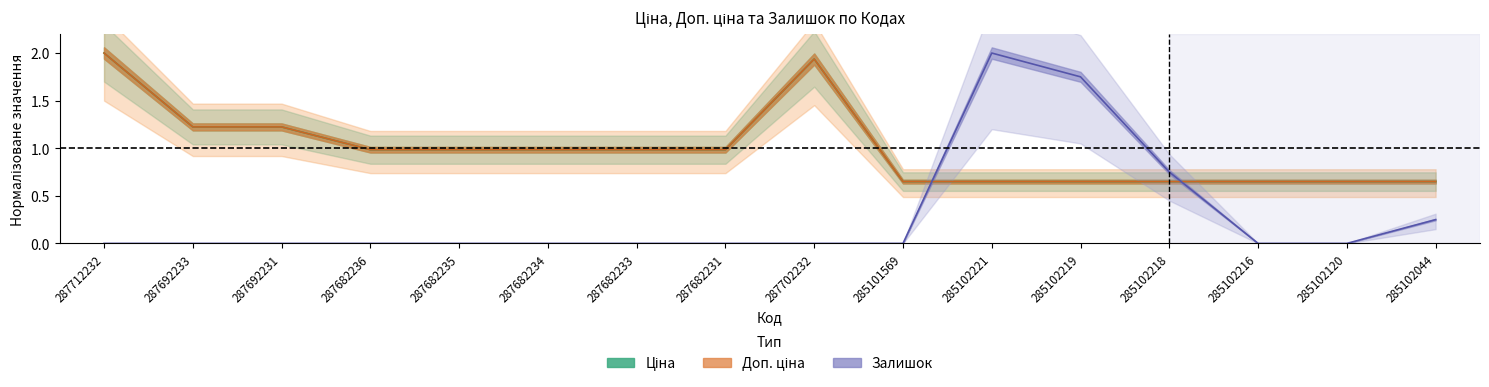

Is it true that Ціна equals 1.2 at 287692231?

True